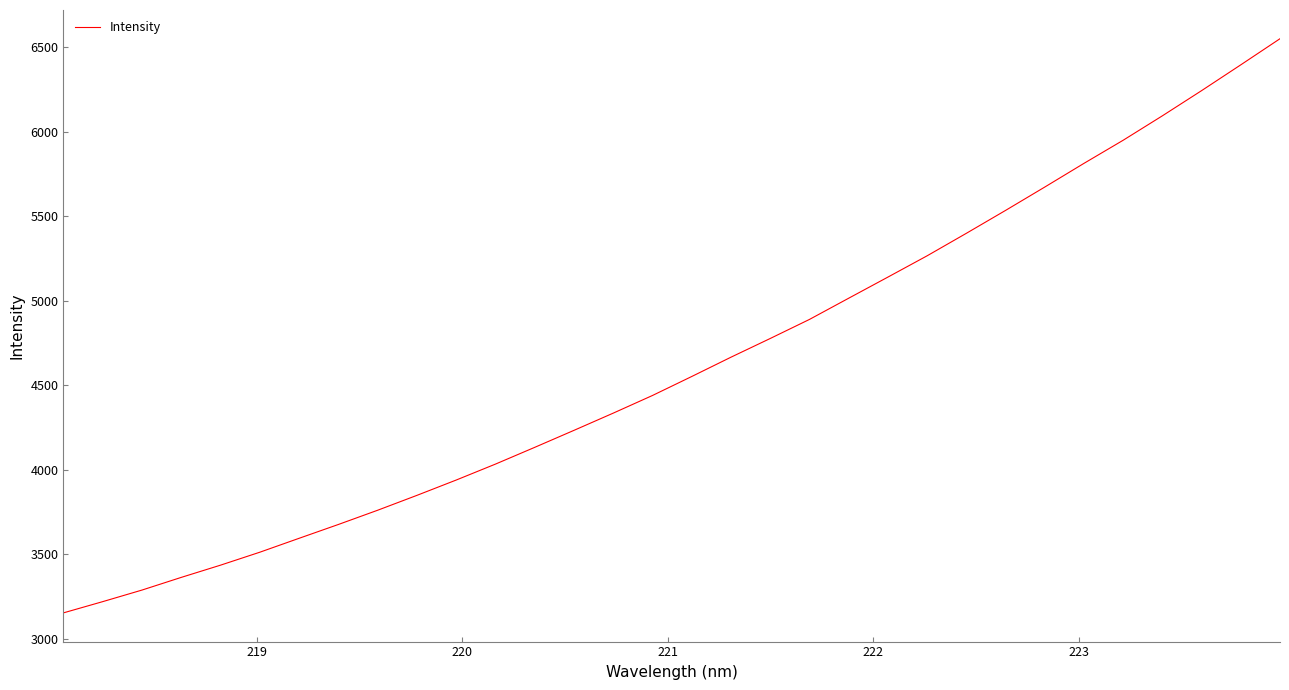

What is the difference between the maximum and minimum values?

3399.2